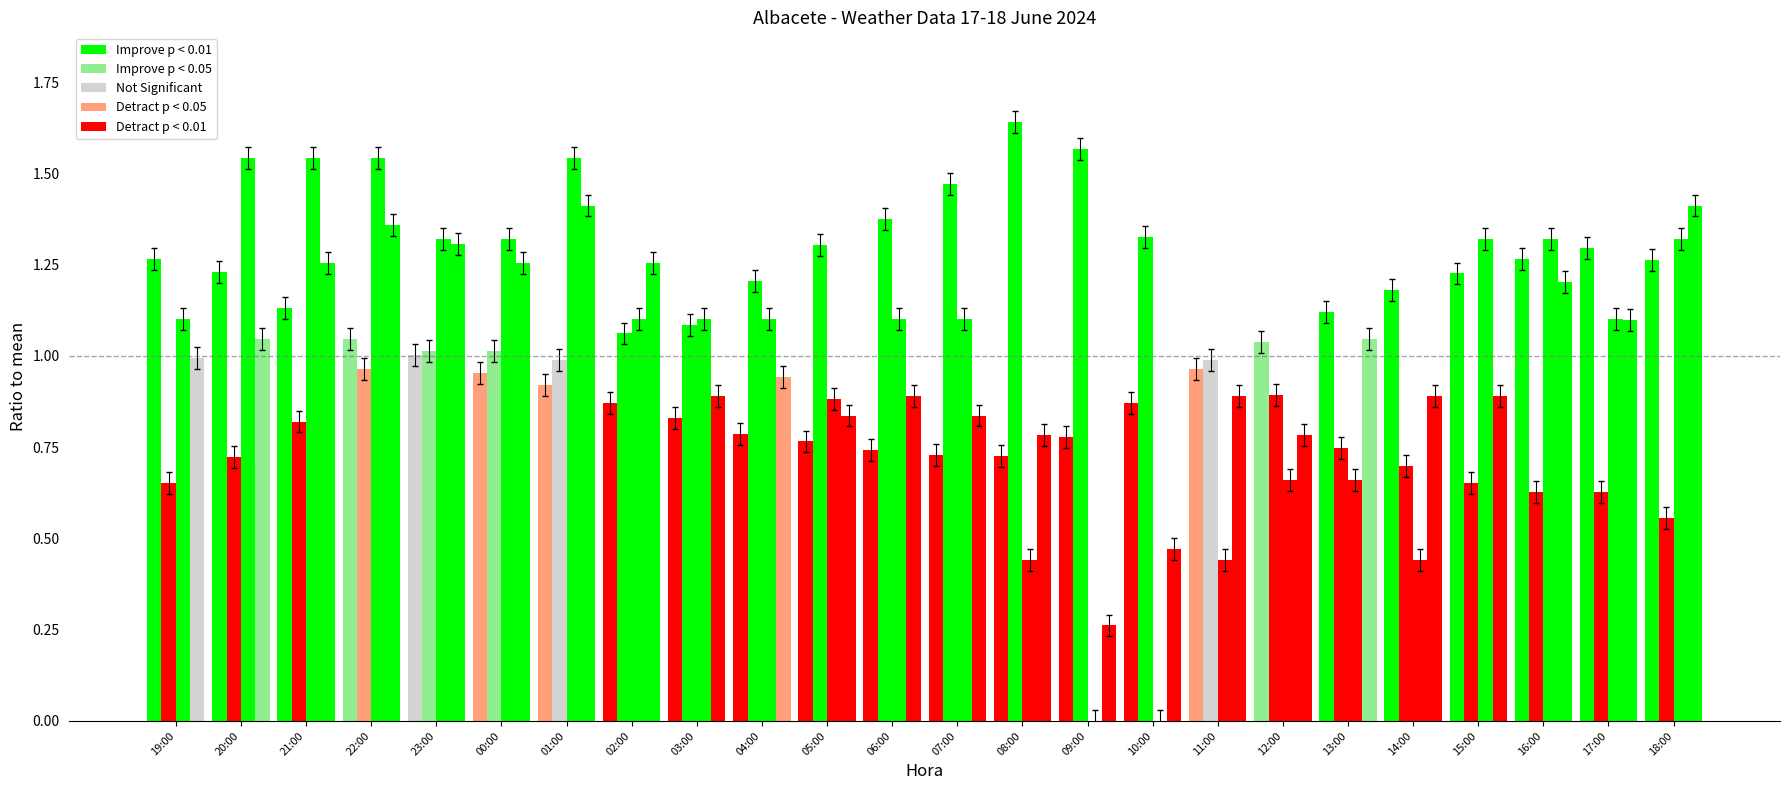

What is the label of the 2nd bar from the left?

20:00